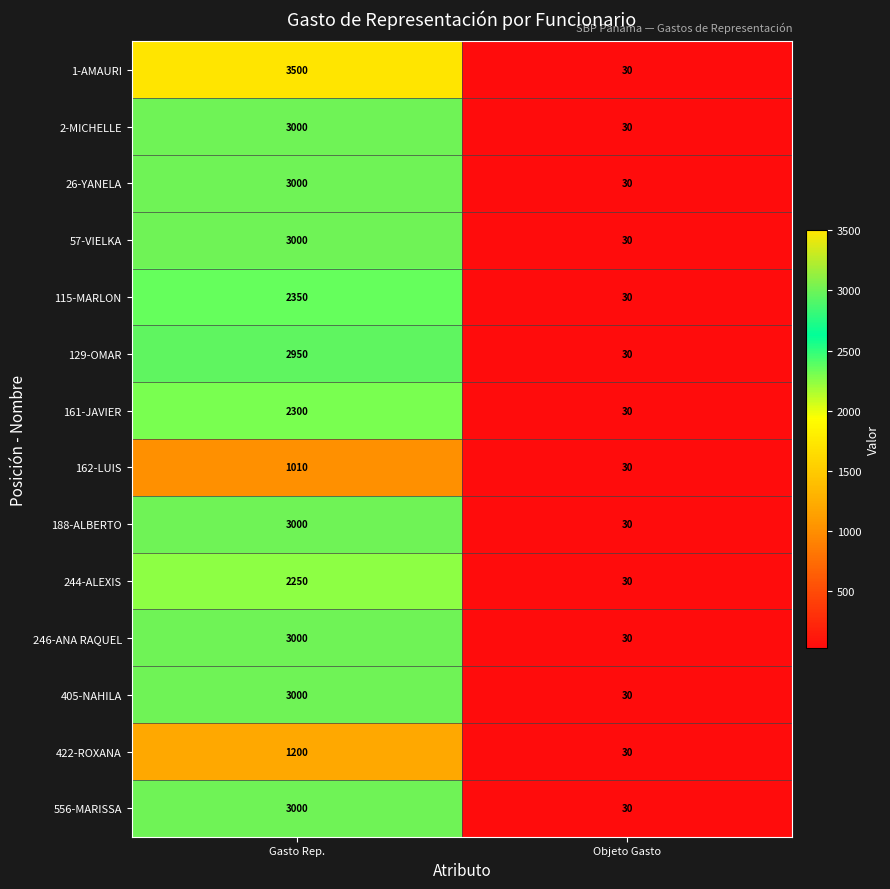

At how many categories does at least one series exceed 616?

1